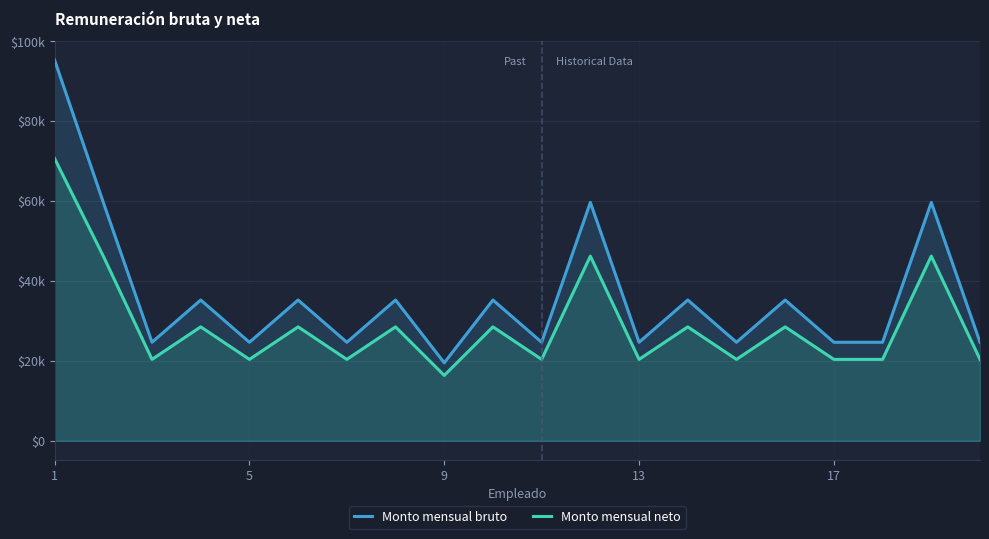

Where does the Monto mensual bruto series first go above 35248?

1